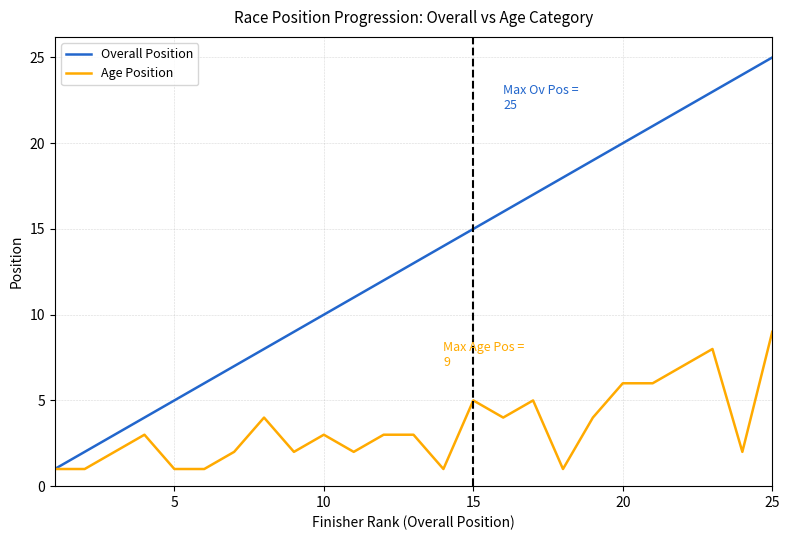

Rank the series by their maximum value, from highest to lowest.

Overall Position, Age Position